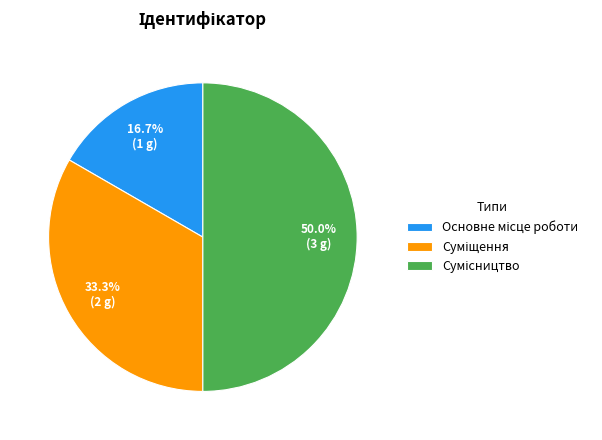

To the nearest percent, what is the difference between the largest and smallest slice percentages?

33%